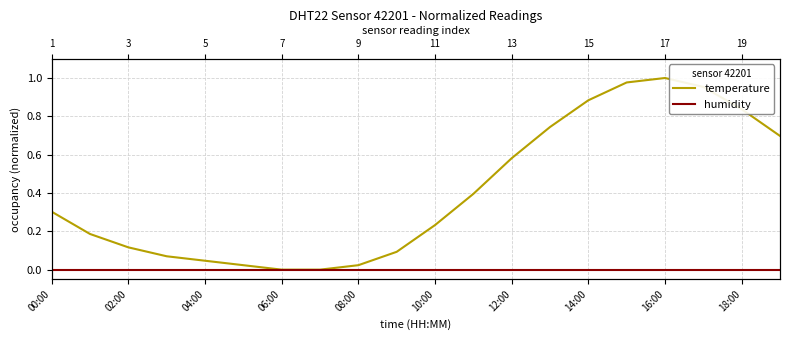

Reading left to right, extract all data points from this chart.

temperature: 0.3	0.2	0.1	0.1	0.0	0.0	0.0	0.0	0.0	0.1	0.2	0.4	0.6	0.7	0.9	1.0	1.0	1.0	0.8	0.7
humidity: 0.0	0.0	0.0	0.0	0.0	0.0	0.0	0.0	0.0	0.0	0.0	0.0	0.0	0.0	0.0	0.0	0.0	0.0	0.0	0.0